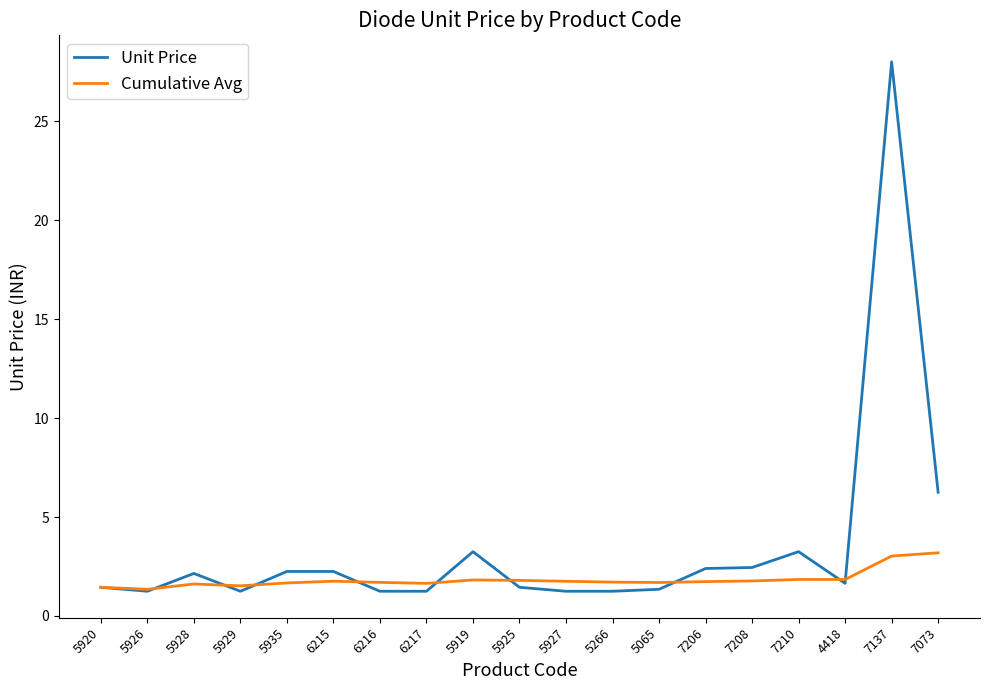

What is the sum of the Cumulative Avg values at 5926 and 5929?

2.9